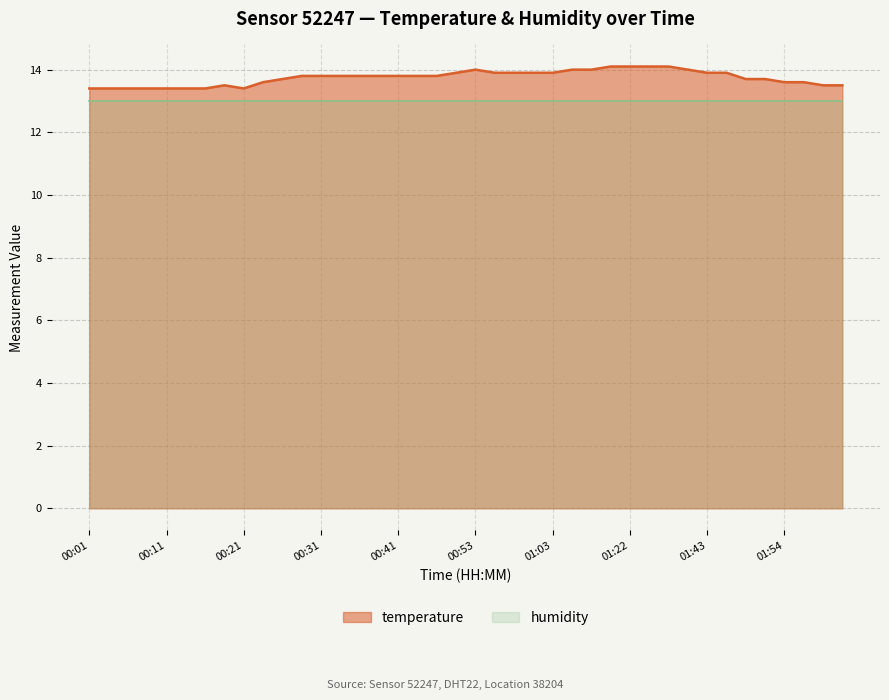

Does the chart have visible grid lines?

Yes